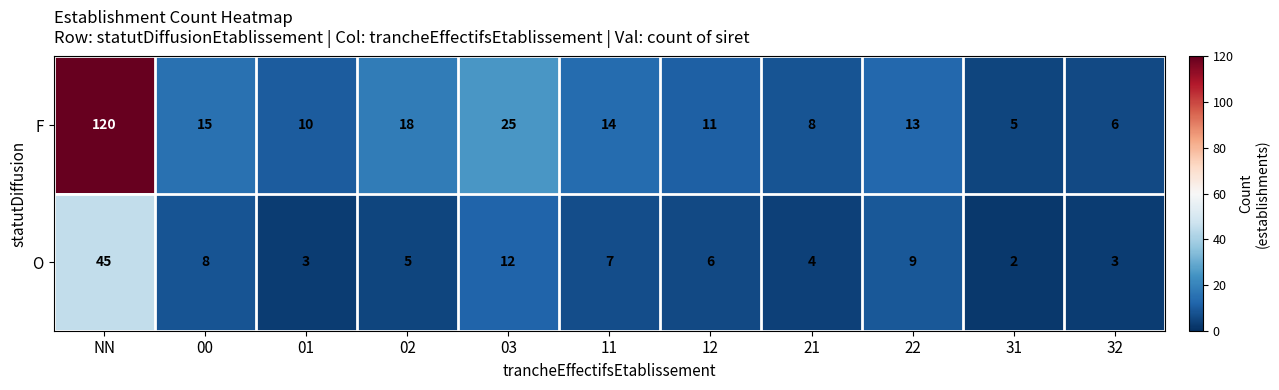

At which category does the chart reach its minimum across all series?

31